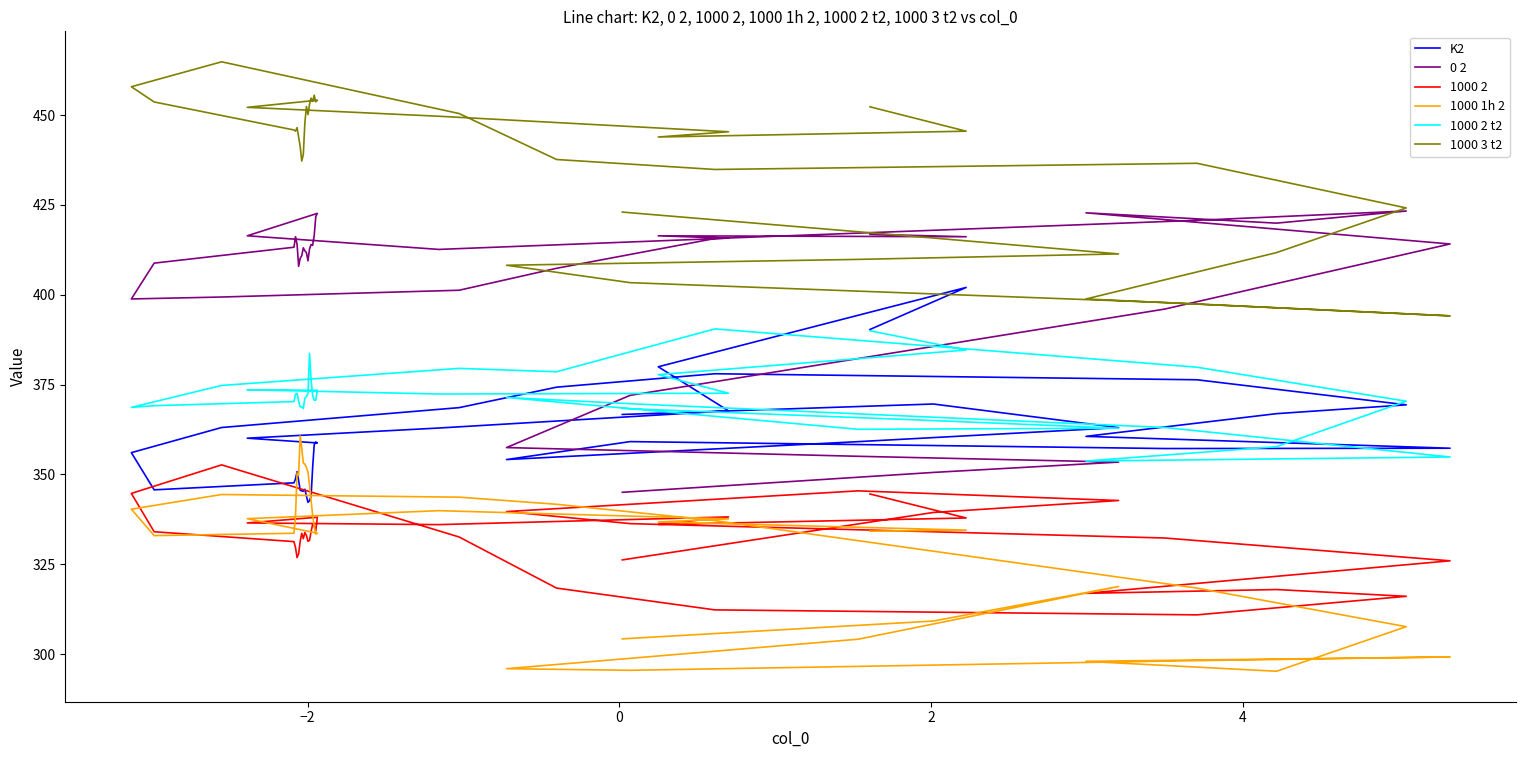

Is the value of 1000 1h 2 at 26 greater than the value of 1000 2 t2 at 11?

No